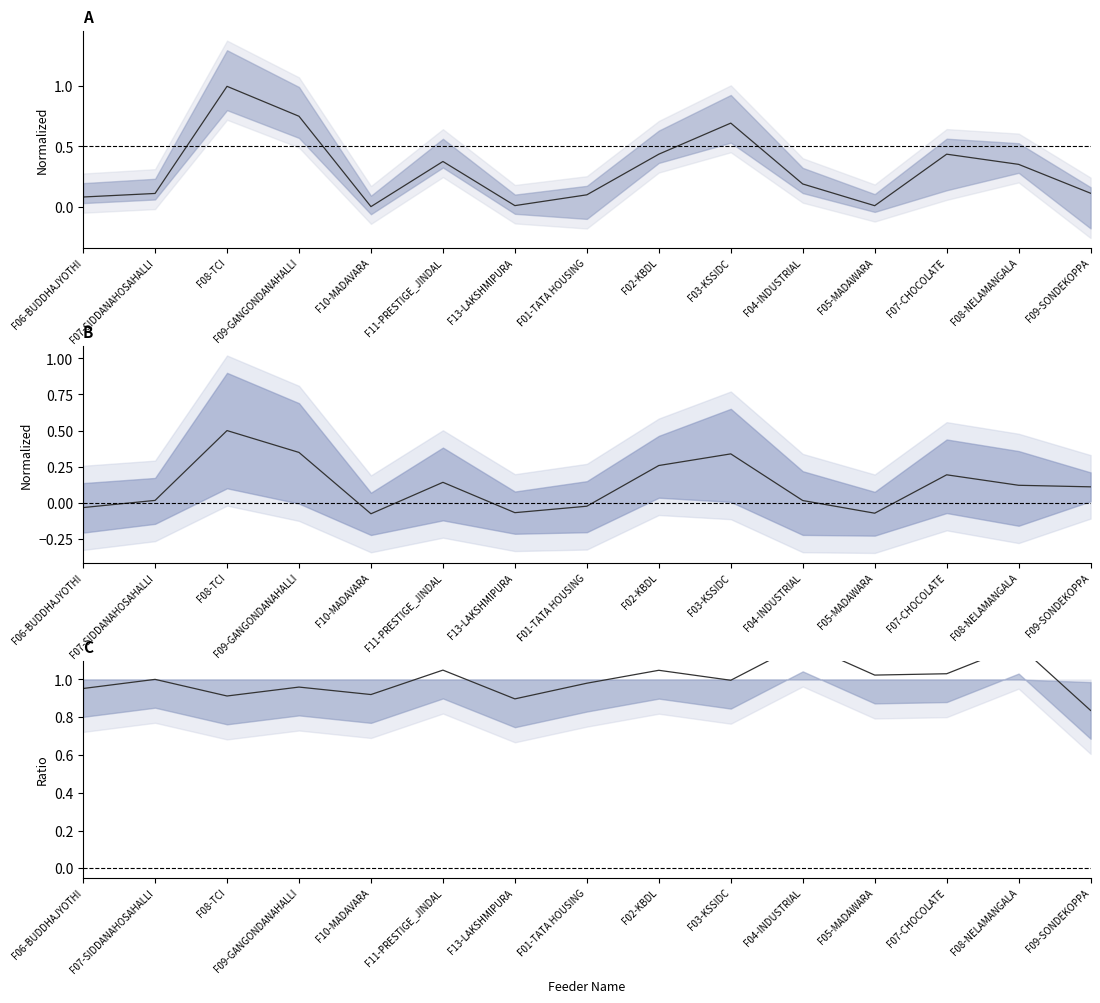

Reading right to left, what are all the values shown in this chart?

Net Consumption: F09-SONDEKOPPA=0.1	F08-NELAMANGALA=0.4	F07-CHOCOLATE=0.4	F05-MADAWARA=0.0	F04-INDUSTRIAL=0.2	F03-KSSIDC=0.7	F02-KBDL=0.4	F01-TATA HOUSING=0.1	F13-LAKSHMIPURA=0.0	F11-PRESTIGE_JINDAL=0.4	F10-MADAVARA=0.0	F09-GANGONDANAHALLI=0.8	F08-TCI=1.0	F07-SIDDANAHOSAHALLI=0.1	F06-BUDDHAJYOTHI=0.1
Total Sales vs Billing: F09-SONDEKOPPA=0.1	F08-NELAMANGALA=0.1	F07-CHOCOLATE=0.2	F05-MADAWARA=-0.1	F04-INDUSTRIAL=0.0	F03-KSSIDC=0.3	F02-KBDL=0.3	F01-TATA HOUSING=-0.0	F13-LAKSHMIPURA=-0.1	F11-PRESTIGE_JINDAL=0.1	F10-MADAVARA=-0.1	F09-GANGONDANAHALLI=0.3	F08-TCI=0.5	F07-SIDDANAHOSAHALLI=0.0	F06-BUDDHAJYOTHI=-0.0
Collection Efficiency: F09-SONDEKOPPA=0.8	F08-NELAMANGALA=1.2	F07-CHOCOLATE=1.0	F05-MADAWARA=1.0	F04-INDUSTRIAL=1.2	F03-KSSIDC=1.0	F02-KBDL=1.0	F01-TATA HOUSING=1.0	F13-LAKSHMIPURA=0.9	F11-PRESTIGE_JINDAL=1.0	F10-MADAVARA=0.9	F09-GANGONDANAHALLI=1.0	F08-TCI=0.9	F07-SIDDANAHOSAHALLI=1.0	F06-BUDDHAJYOTHI=1.0